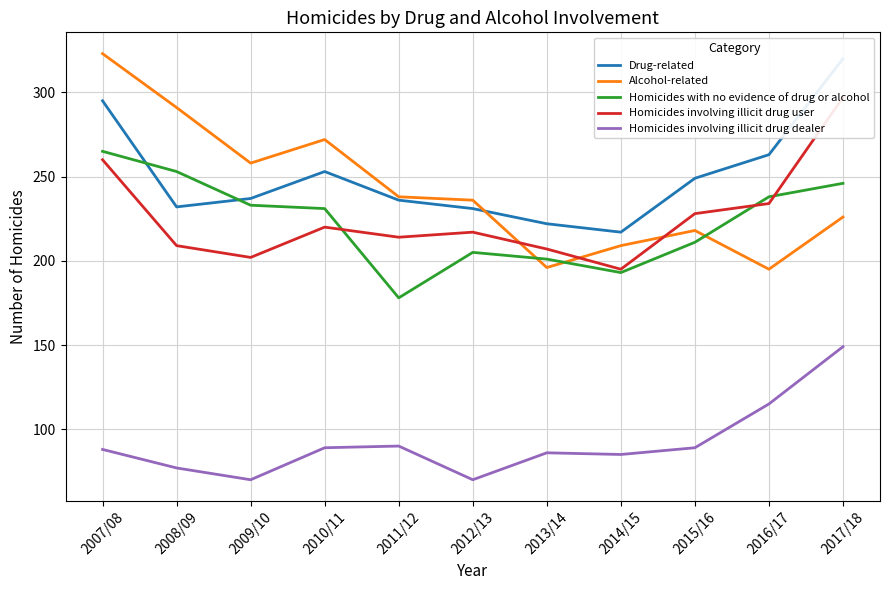

How many interior local peaks does the Alcohol-related series have?

2